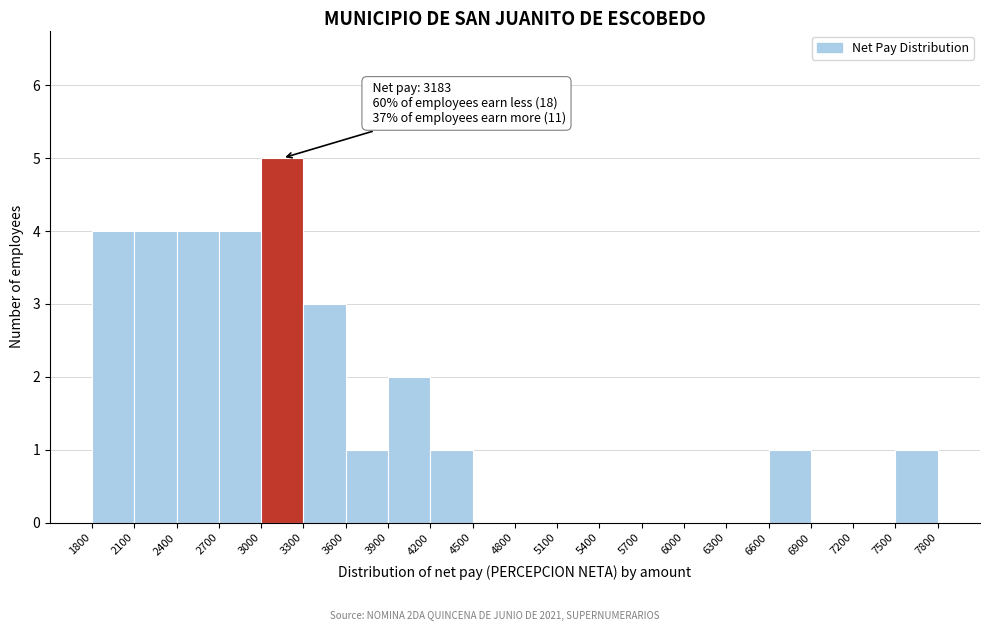

Over which range of the x-axis is the bar tallest?

3000 to 3300